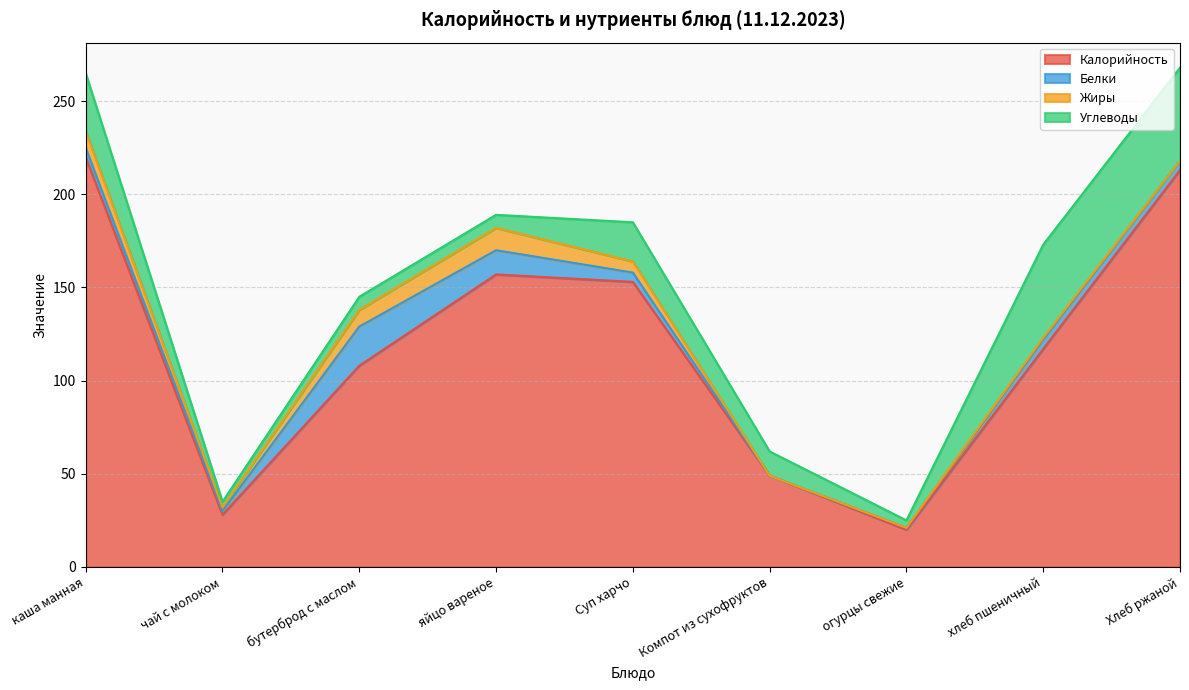

Reading right to left, list all the values displayed in this chart.

Калорийность: 213	117	20	49	153	157	108	28	220
Белки: 5	5	1	0	5	13	21	2	5
Жиры: 0	1	0	0	6	12	9	2	9
Углеводы: 50	50	4	13	21	7	7	3	31